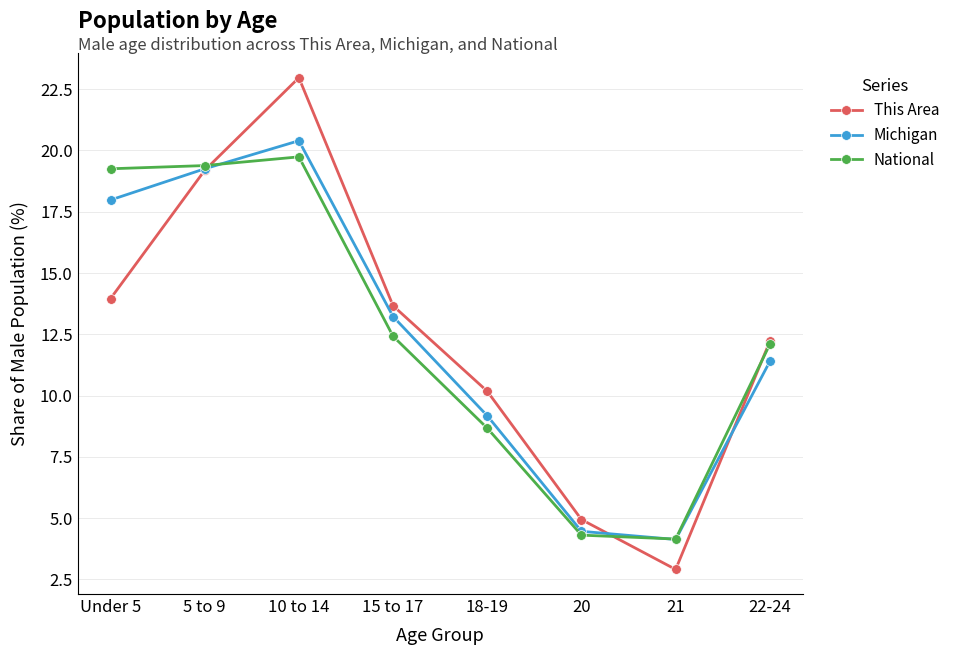

What position from the left is 5 to 9?

2